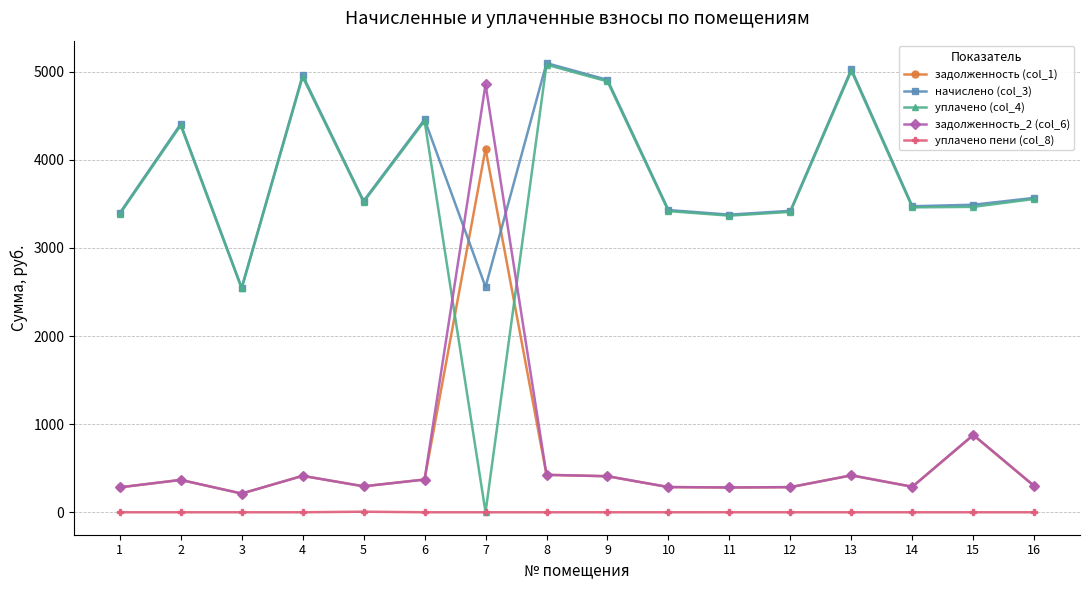

Between which two adjacent categories do начислено (col_3) and задолженность (col_1) first intersect?

6 and 7